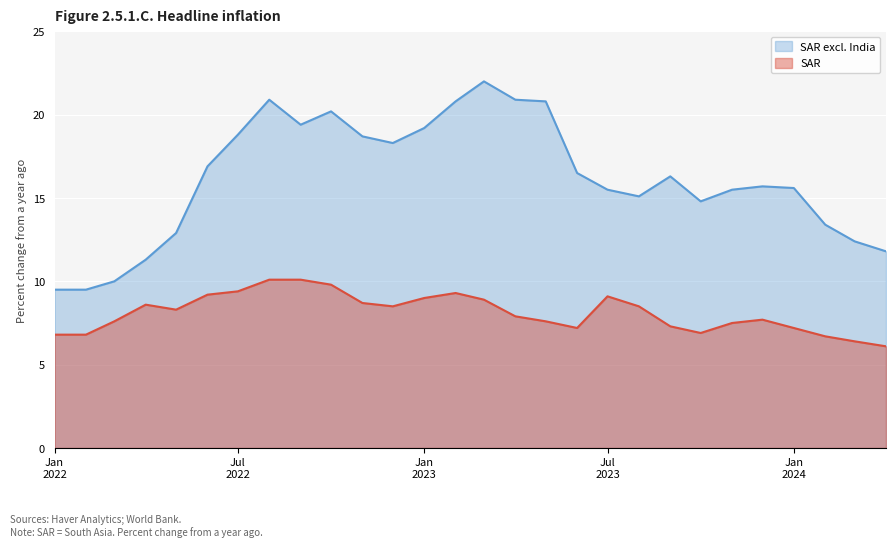

Rank the series by their maximum value, from lowest to highest.

SAR, SAR excl. India